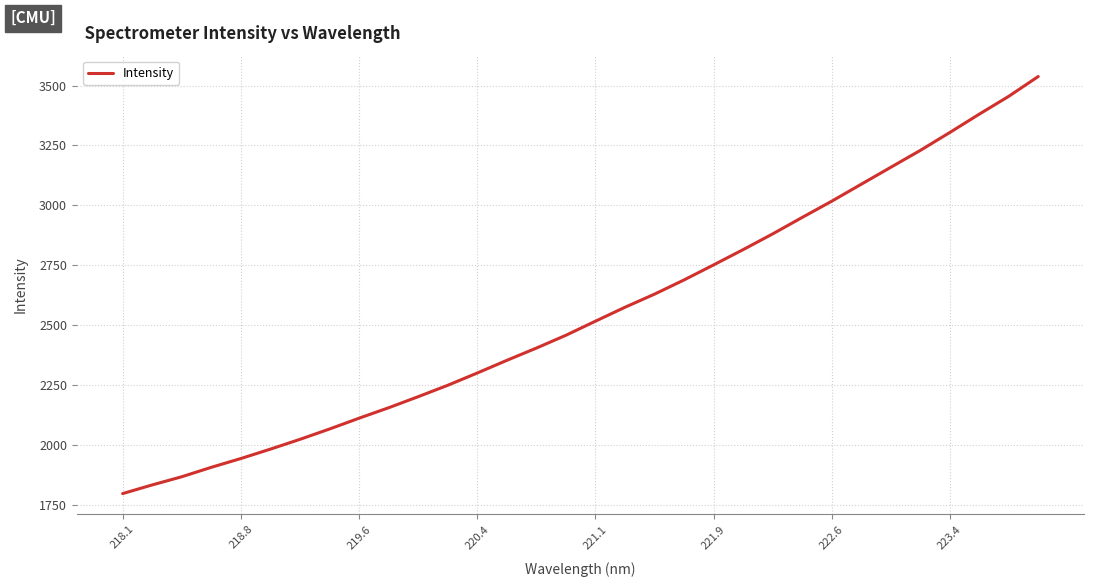

What is the difference between the maximum and minimum values?

1741.5